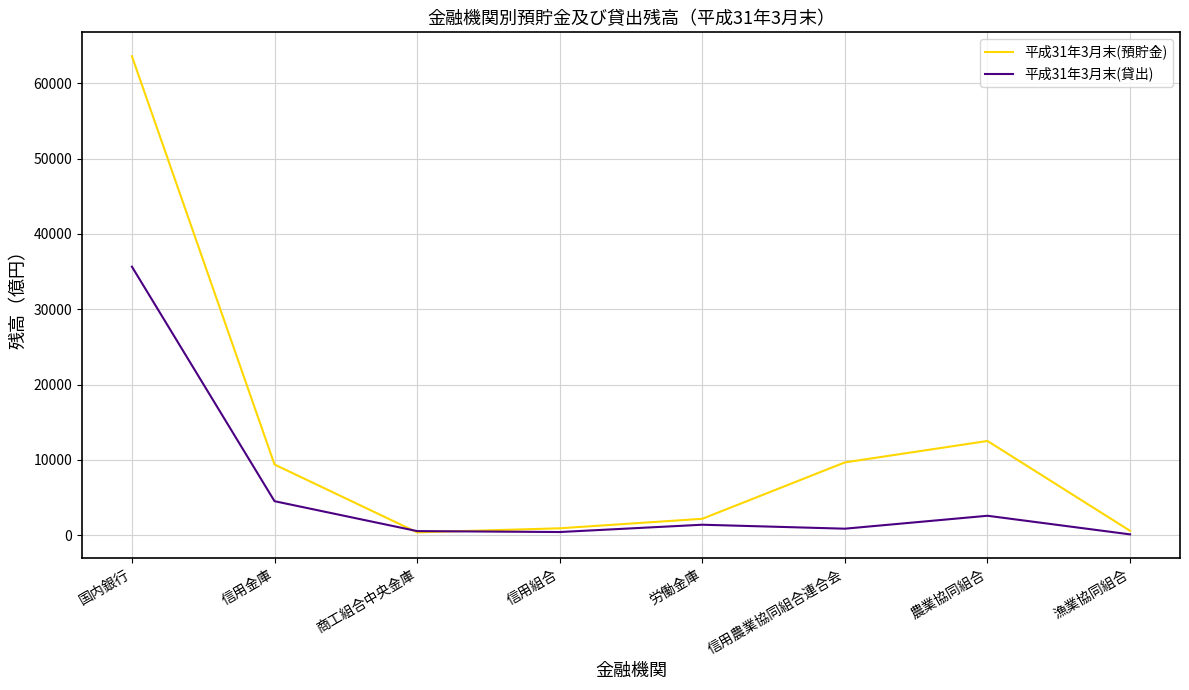

What is the maximum value shown in the chart?

63585